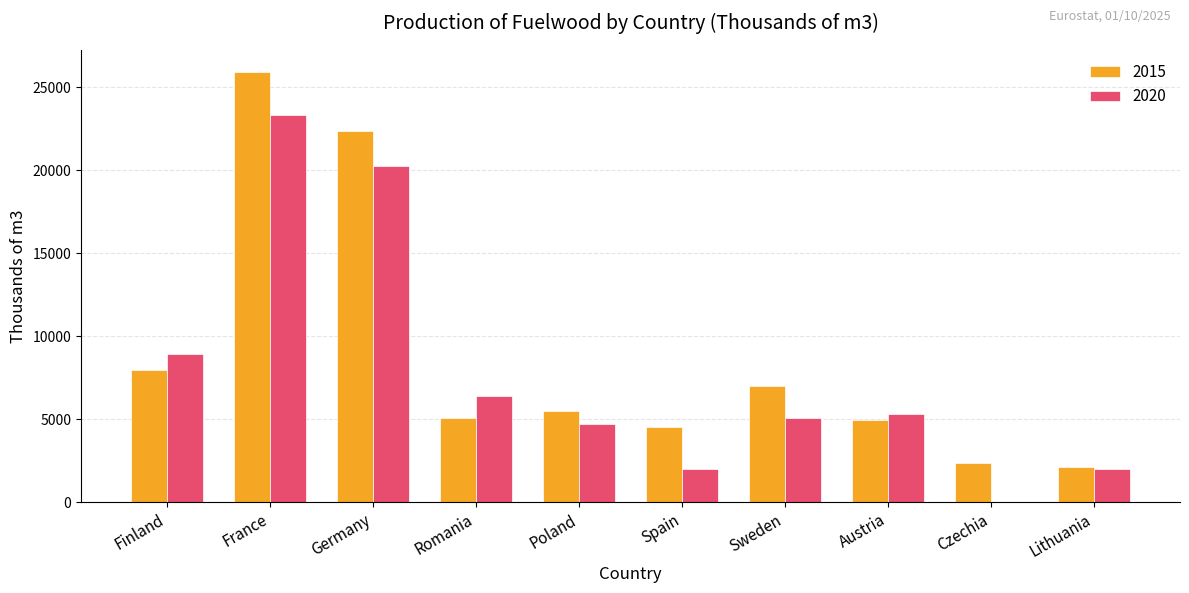

At which label does 2015 first exceed 5496?

Finland